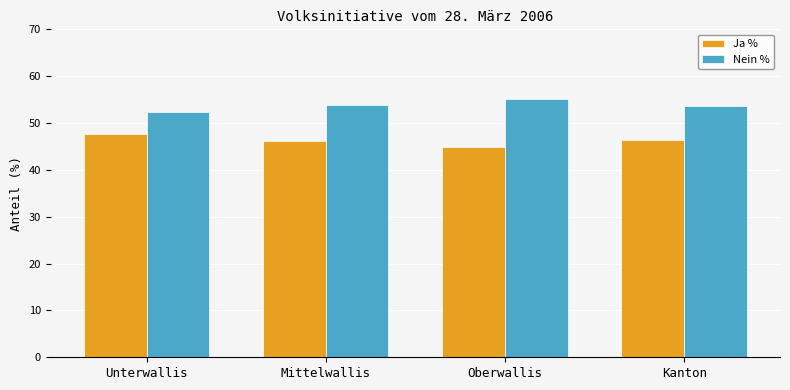

At Kanton, list the series in order from largest to smallest.

Nein %, Ja %